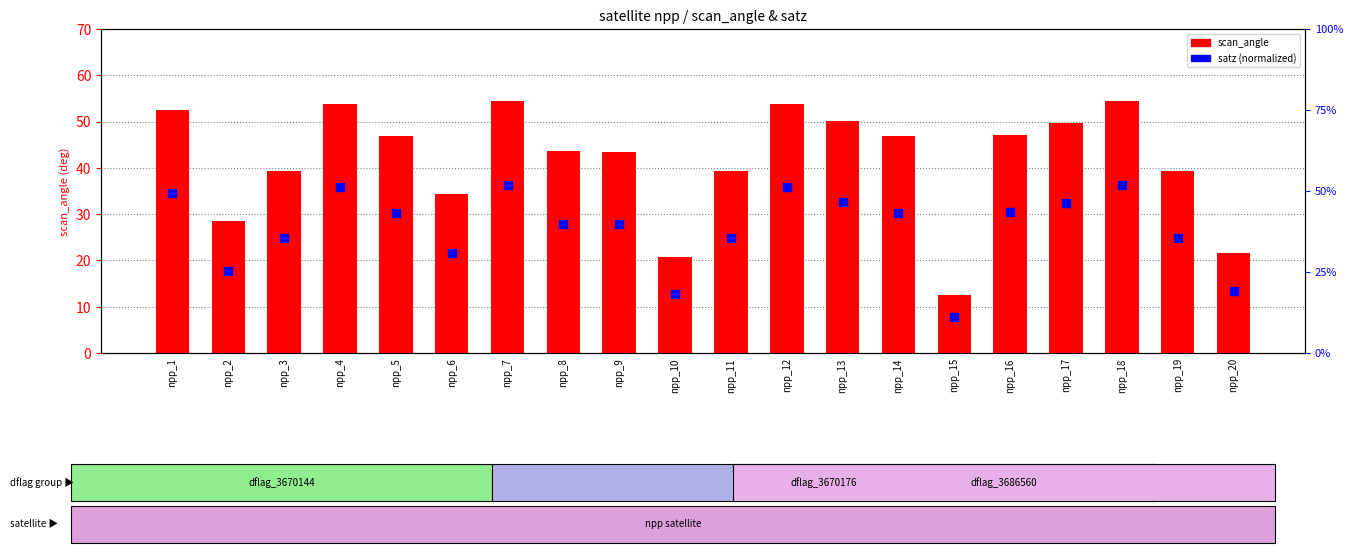

Is the value of satz (normalized) at npp_19 greater than the value of scan_angle at npp_19?

No